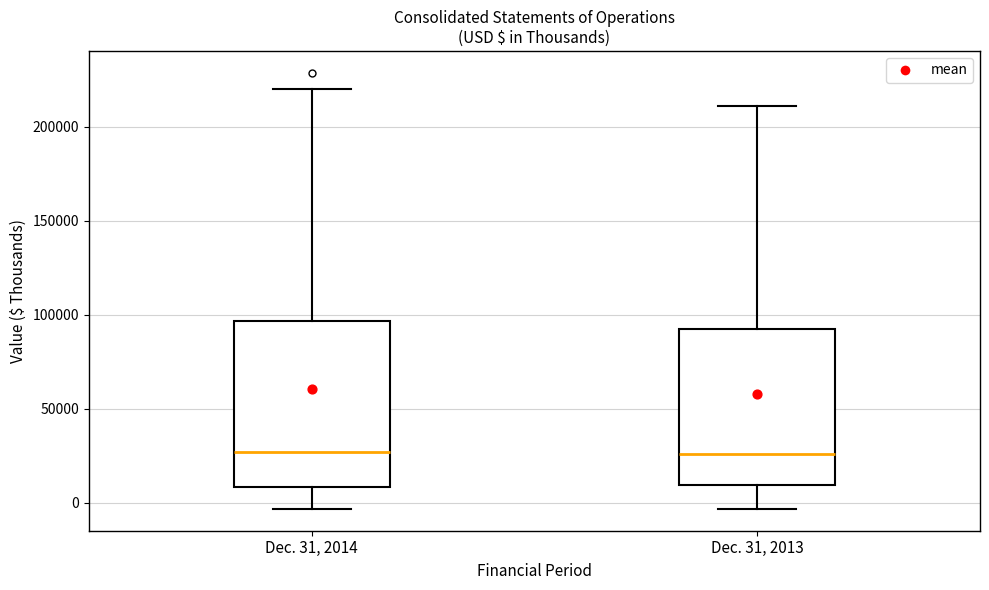

Where does the median line of the box for Dec. 31, 2013 sit on the y-axis? The values are not printed on the chart, so give them approximately, as read against the axis.

25000